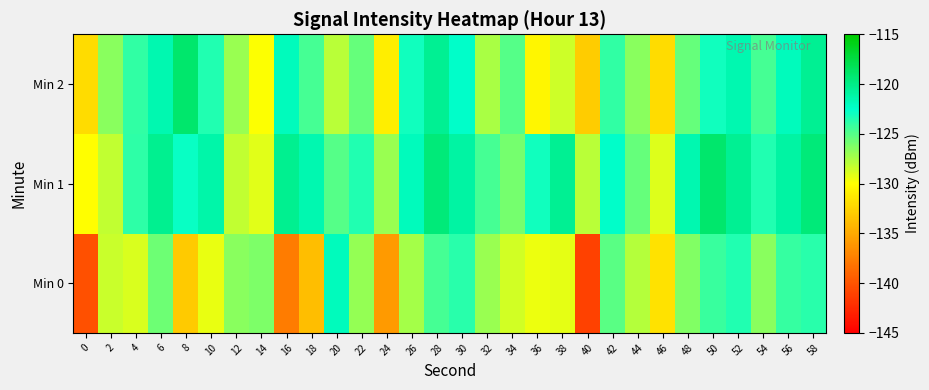

Reading left to right, transcribe all the data shown in this chart.

Min 0: 0=-140.2	2=-128.5	4=-128.9	6=-125.8	8=-133.1	10=-129.4	12=-126.5	14=-126.2	16=-137.7	18=-133.9	20=-122.0	22=-126.9	24=-135.9	26=-127.4	28=-124.6	30=-123.7	32=-127.0	34=-128.6	36=-129.5	38=-129.3	40=-141.1	42=-125.2	44=-127.8	46=-131.7	48=-126.3	50=-124.2	52=-123.5	54=-126.6	56=-124.1	58=-123.7
Min 1: 0=-130.1	2=-128.2	4=-123.9	6=-120.3	8=-122.8	10=-121.2	12=-128.2	14=-129.1	16=-120.4	18=-121.5	20=-125.0	22=-123.5	24=-127.0	26=-122.0	28=-119.5	30=-121.0	32=-124.5	34=-126.0	36=-123.0	38=-120.5	40=-128.0	42=-122.5	44=-125.5	46=-129.0	48=-121.5	50=-119.0	52=-120.5	54=-123.5	56=-121.0	58=-119.5
Min 2: 0=-132.0	2=-126.5	4=-124.0	6=-121.5	8=-119.0	10=-123.5	12=-127.0	14=-130.0	16=-122.0	18=-124.5	20=-128.0	22=-125.5	24=-131.0	26=-123.0	28=-120.5	30=-122.5	32=-127.5	34=-125.0	36=-130.5	38=-128.5	40=-133.0	42=-124.0	44=-126.5	46=-132.0	48=-125.5	50=-123.0	52=-121.5	54=-124.5	56=-122.0	58=-120.5